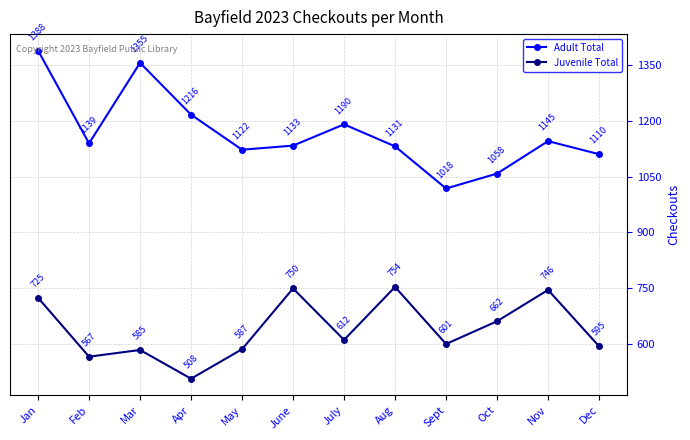

Where is Juvenile Total nearest to the value 631?

July